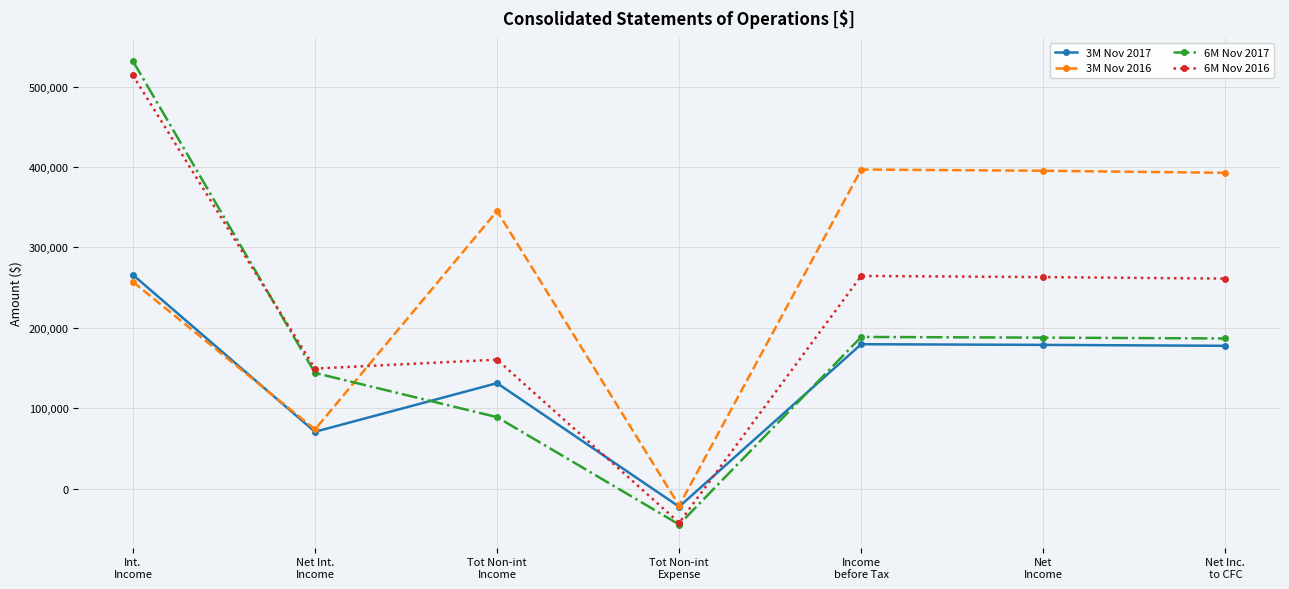

Which series has the largest total across all categories?

3M Nov 2016